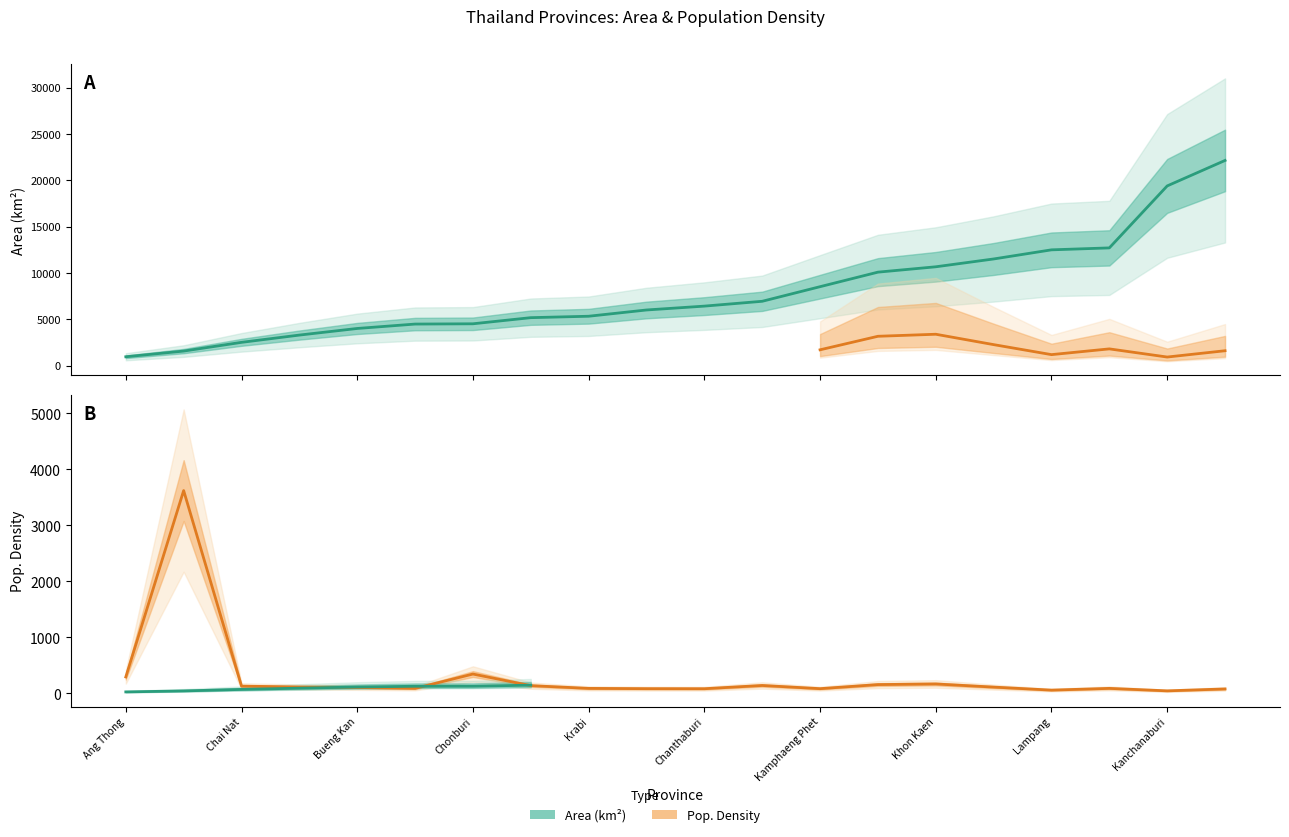

Which series has the widest spread of values?

Area (km^2)